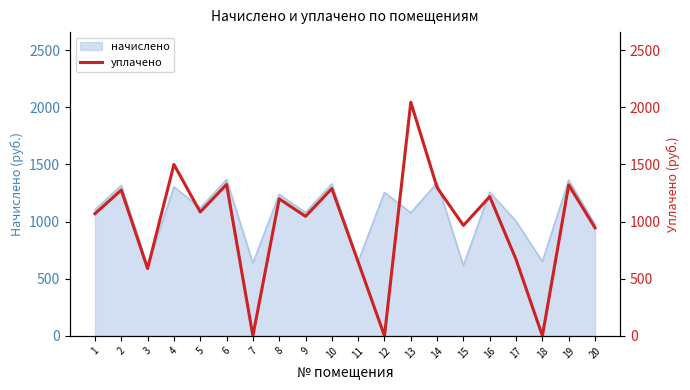

How many values are below 1084?

10